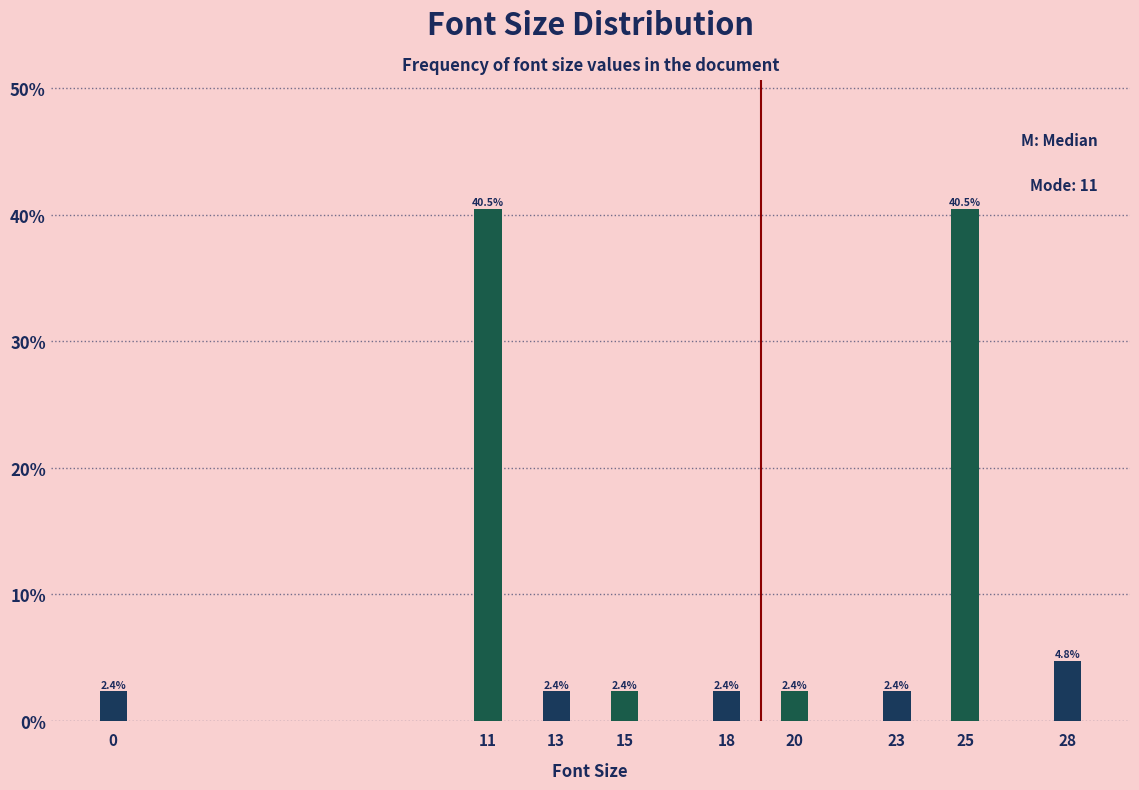

Reading right to left, what are all the values shown in this chart?

4.8	40.5	2.4	2.4	2.4	2.4	2.4	40.5	2.4